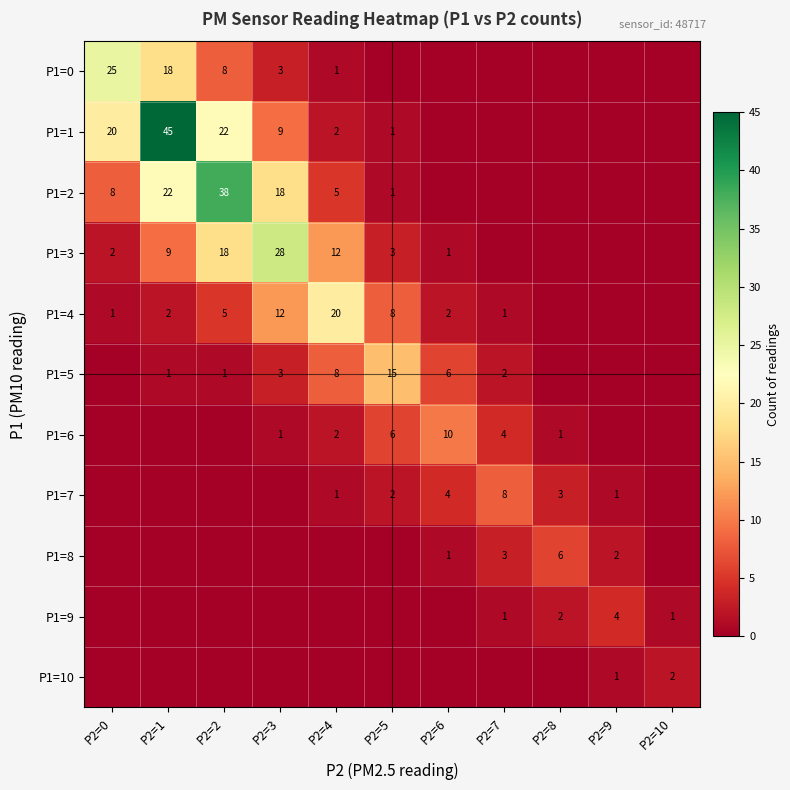

What is the difference between the P1=2 values at P2=2 and P2=4?

33